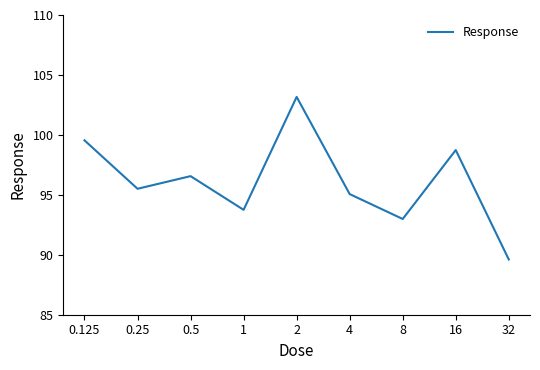

What is the difference between the maximum and minimum values?

13.6